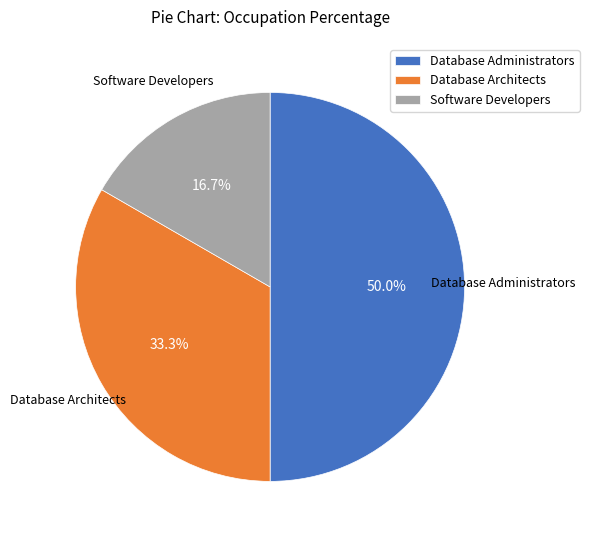

What is the ratio of the value at Software Developers to the value at Database Architects?

0.5